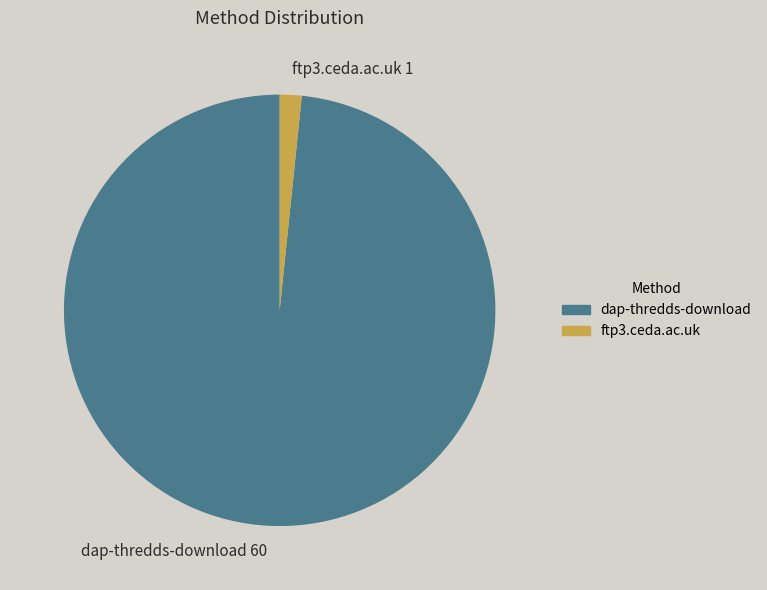

True or false: dap-thredds-download accounts for 98% of the total.

True